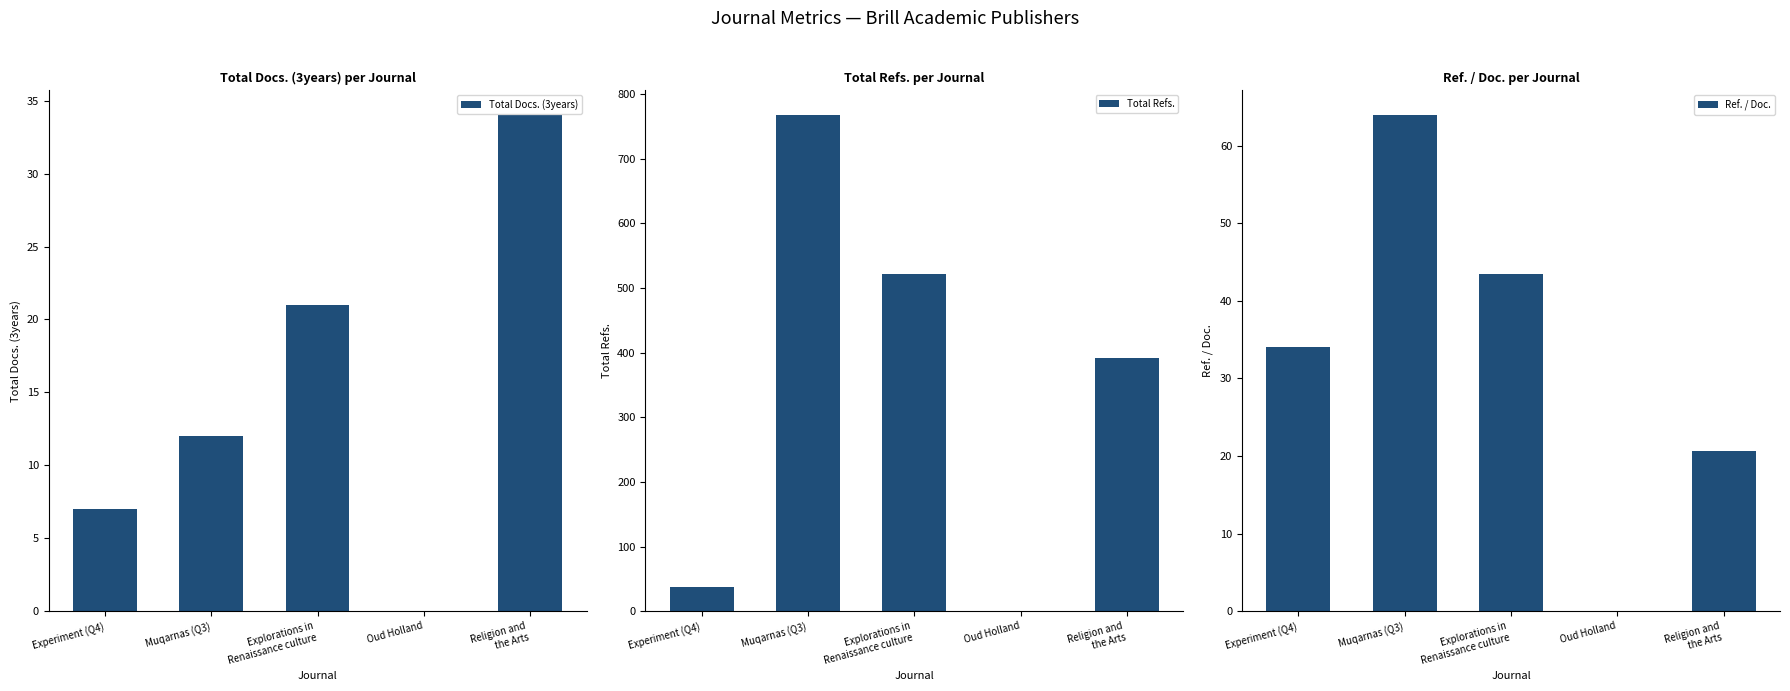

What is the difference between the highest and lowest values at Explorations in
Renaissance culture?

500.0